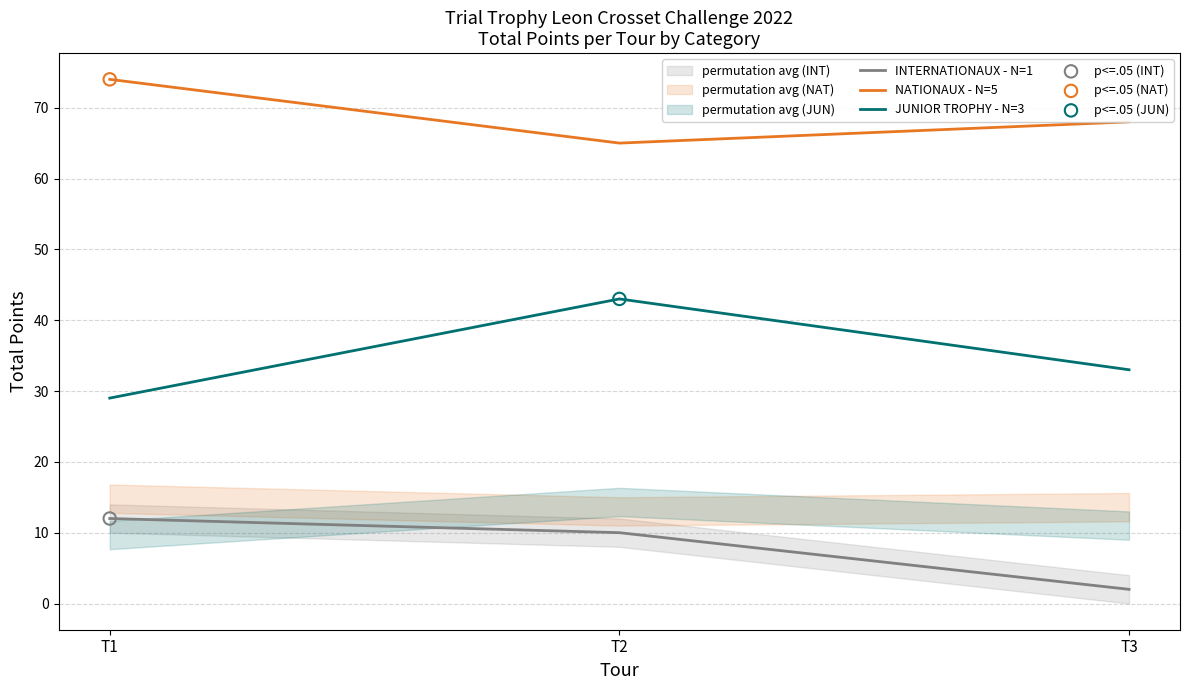

At how many categories does at least one series exceed 31?

3